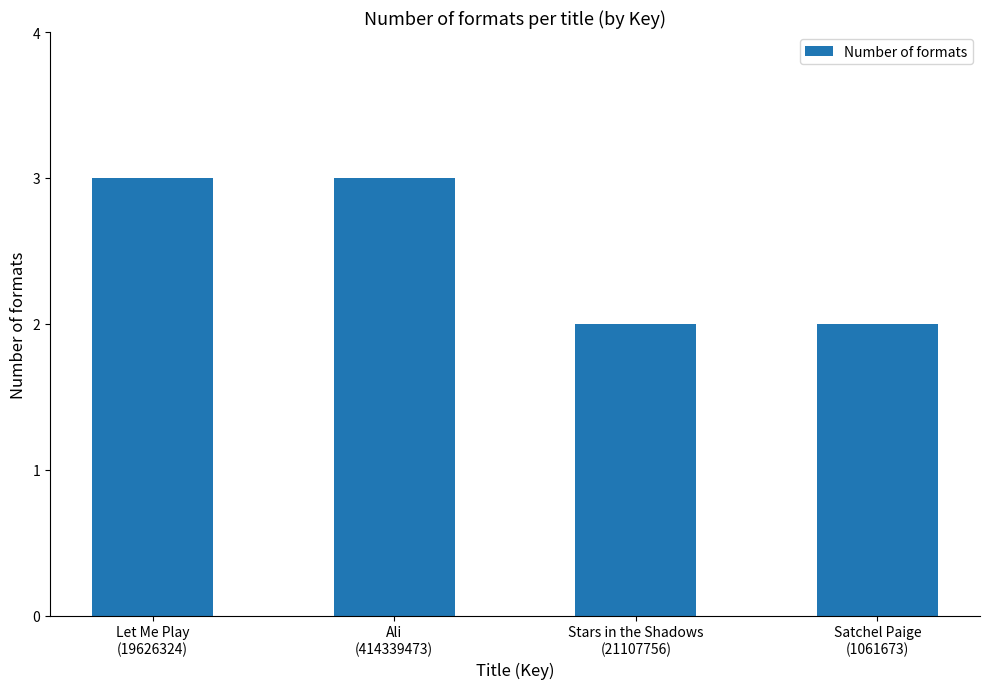

Reading left to right, transcribe all the data shown in this chart.

3	3	2	2